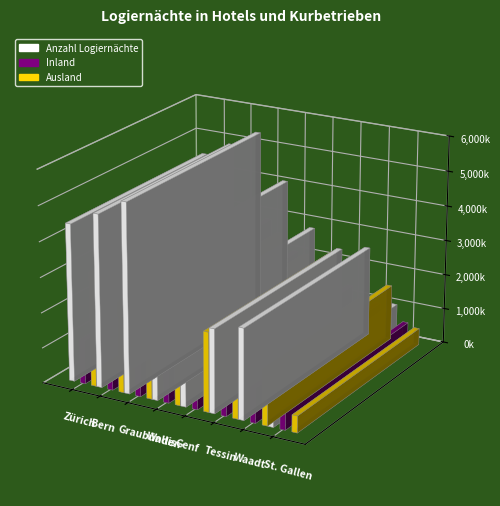

Which series changed the most between Graubünden and Tessin?

Anzahl Logiernächte